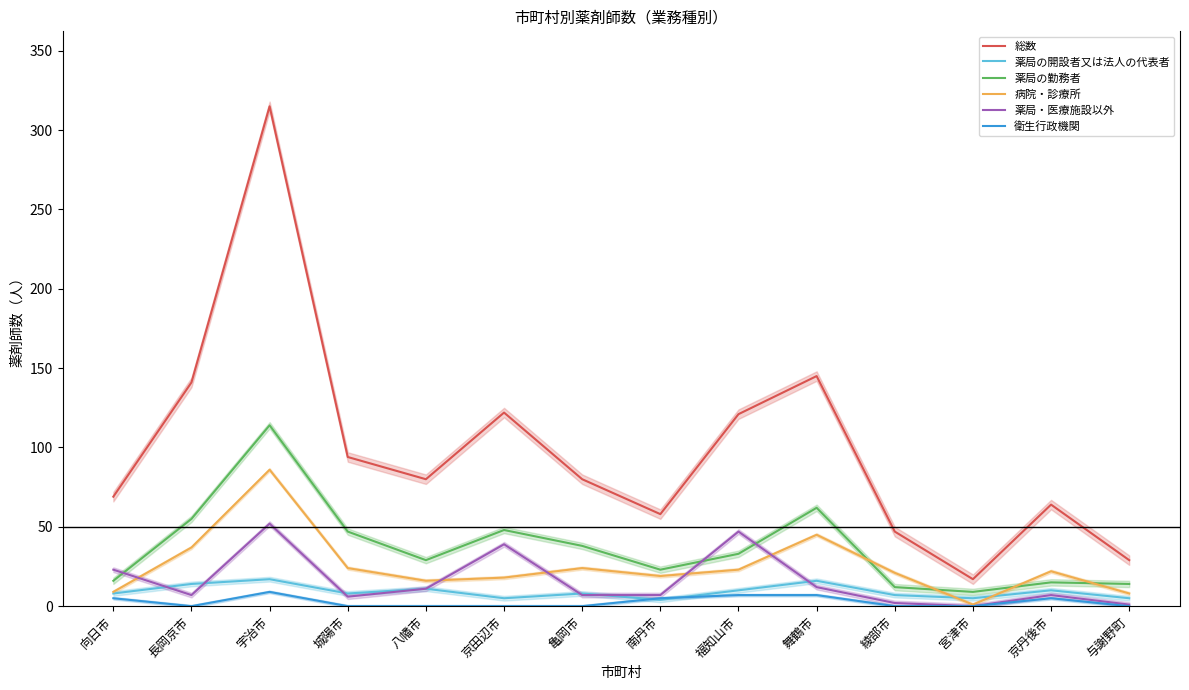

True or false: 薬局・医療施設以外 has a value of 52 at 宇治市.

True